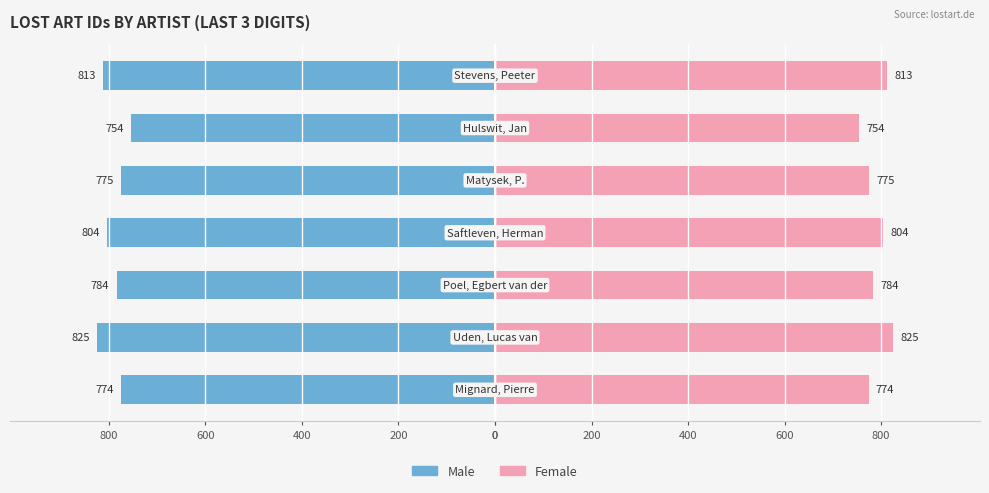

Is it true that Male equals -1144 at 200?

False